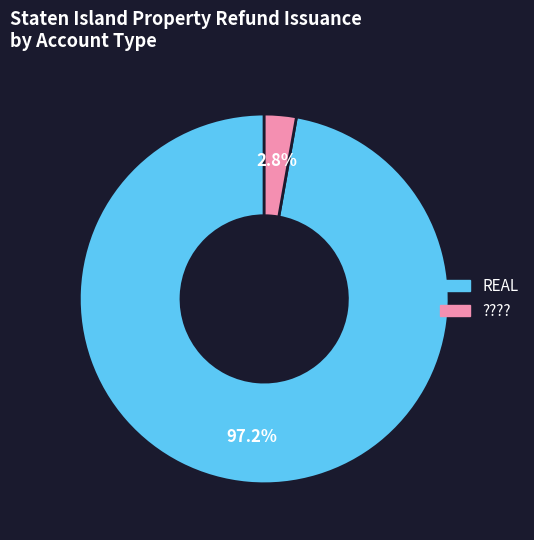

Is there any slice that represents more than half of the pie?

Yes